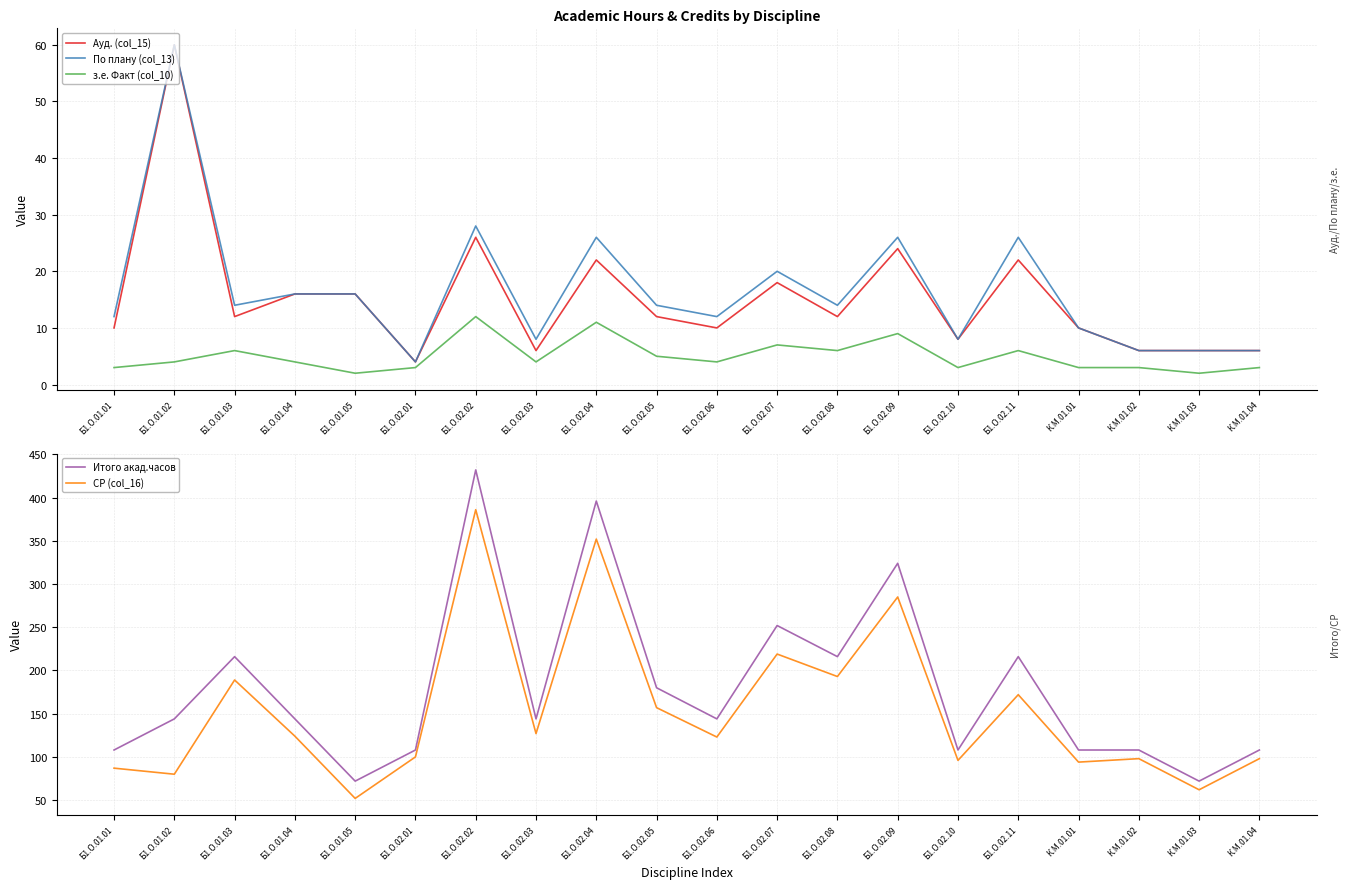

What is the label of the 16th point from the left?

Б1.О.02.11